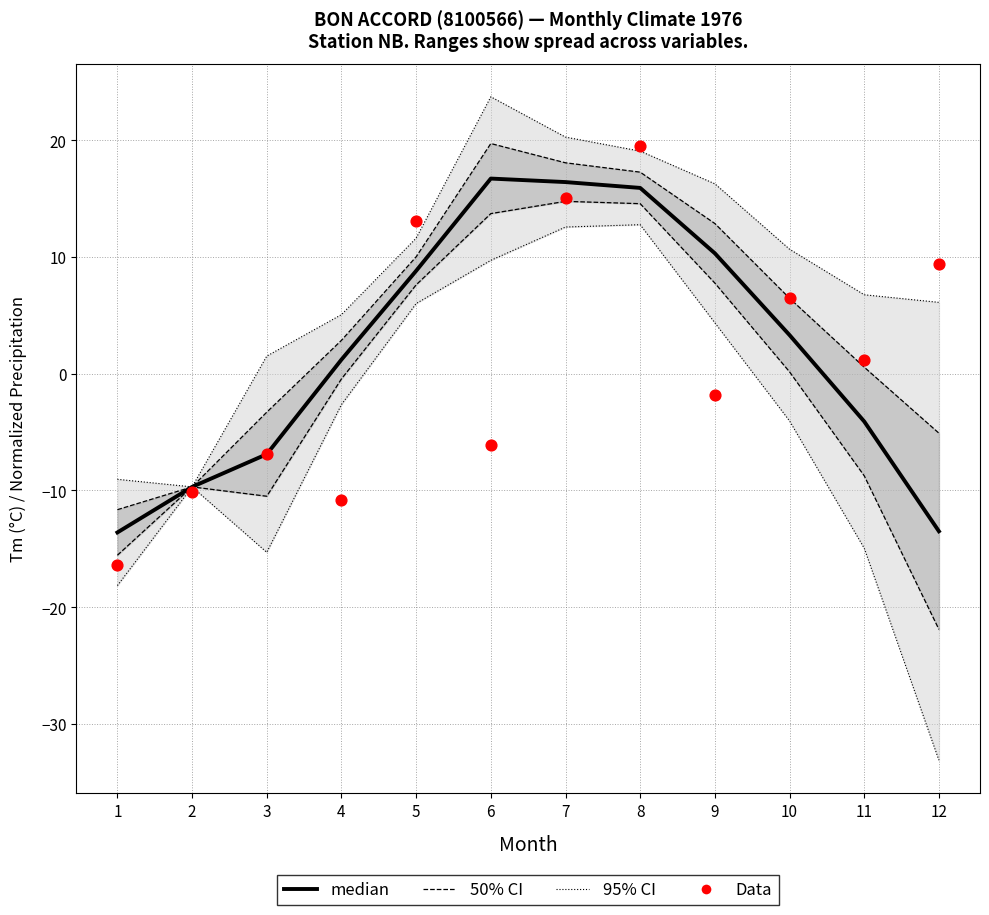

What are all the series names shown in the legend?

95% CI, 50% CI, median, Data